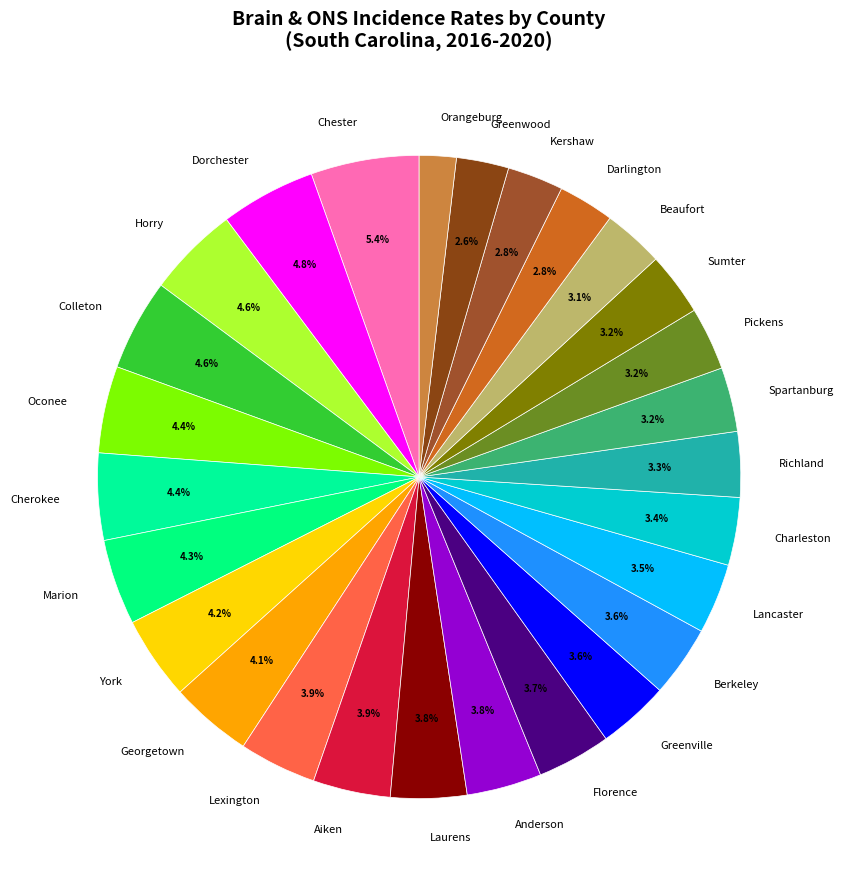

Is it true that Sumter is 3% of the pie?

True